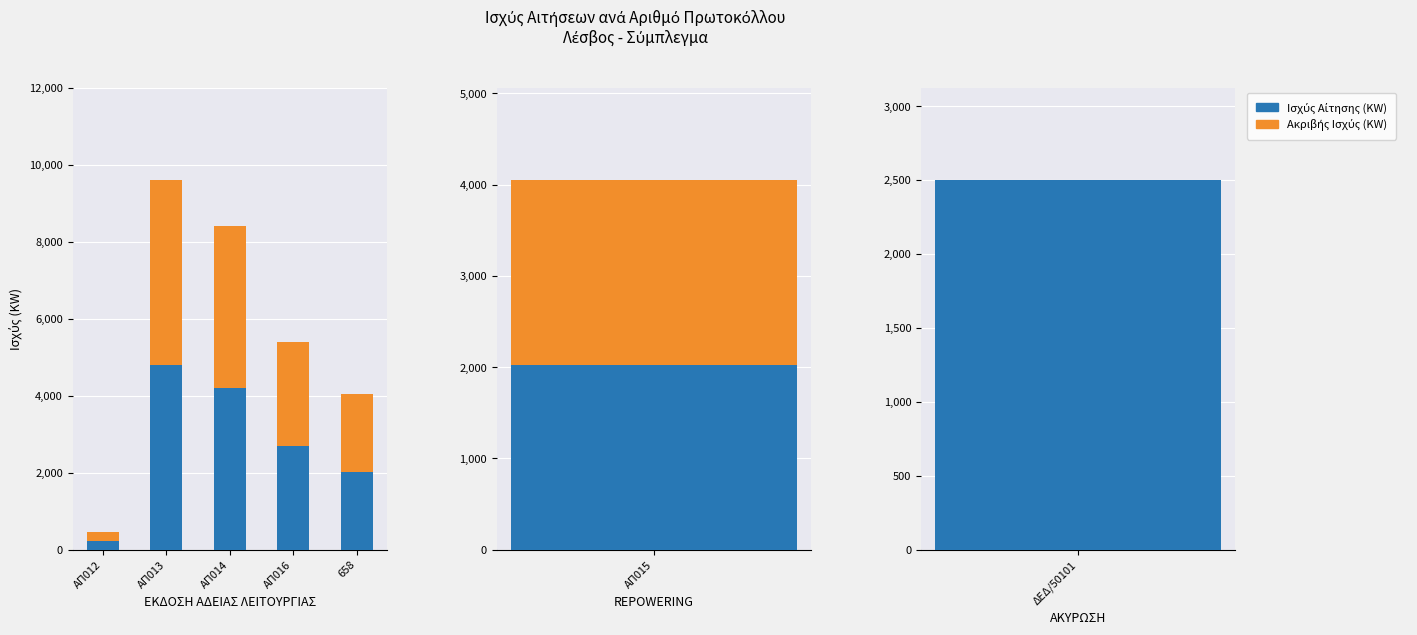

Count the number of data series in this chart.

2